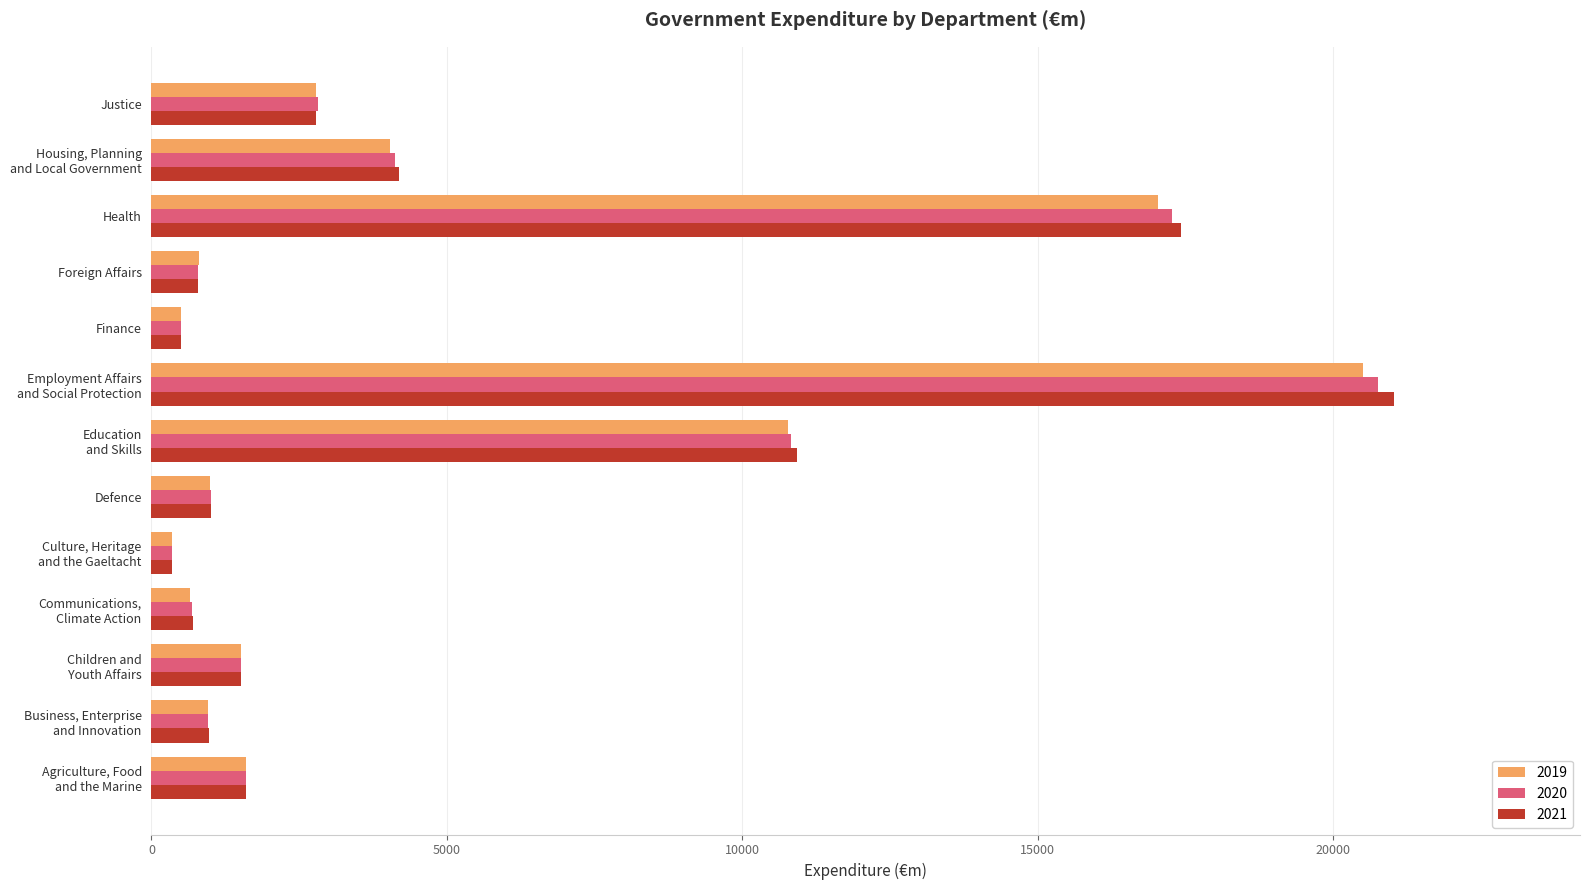

Which series has the largest range (max minus min)?

2021